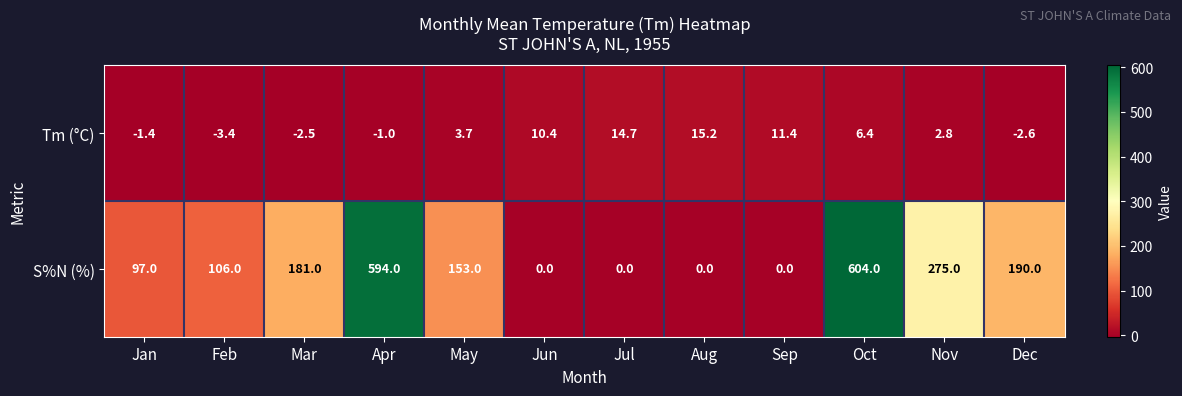

List the series in order of their peak value, lowest first.

Tm (°C), S%N (%)